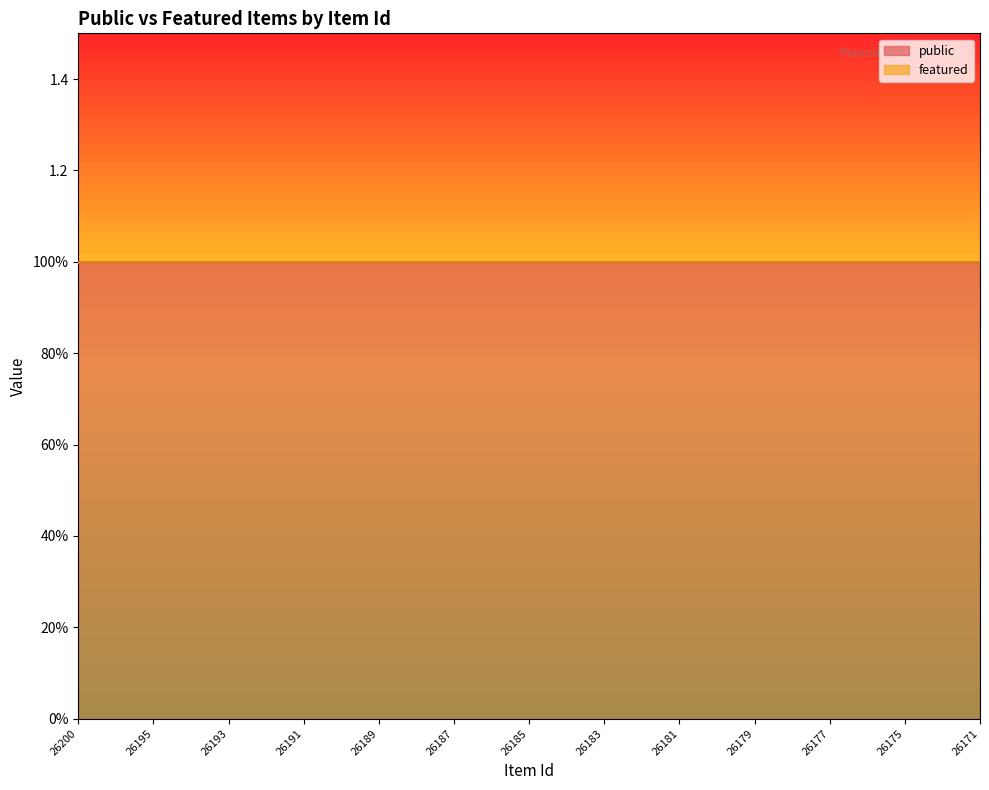

Reading left to right, what are all the values shown in this chart?

public: 1	1	1	1	1	1	1	1	1	1	1	1	1	1	1	1	1	1	1	1	1	1	1	1	1
featured: 0	0	0	0	0	0	0	0	0	0	0	0	0	0	0	0	0	0	0	0	0	0	0	0	0